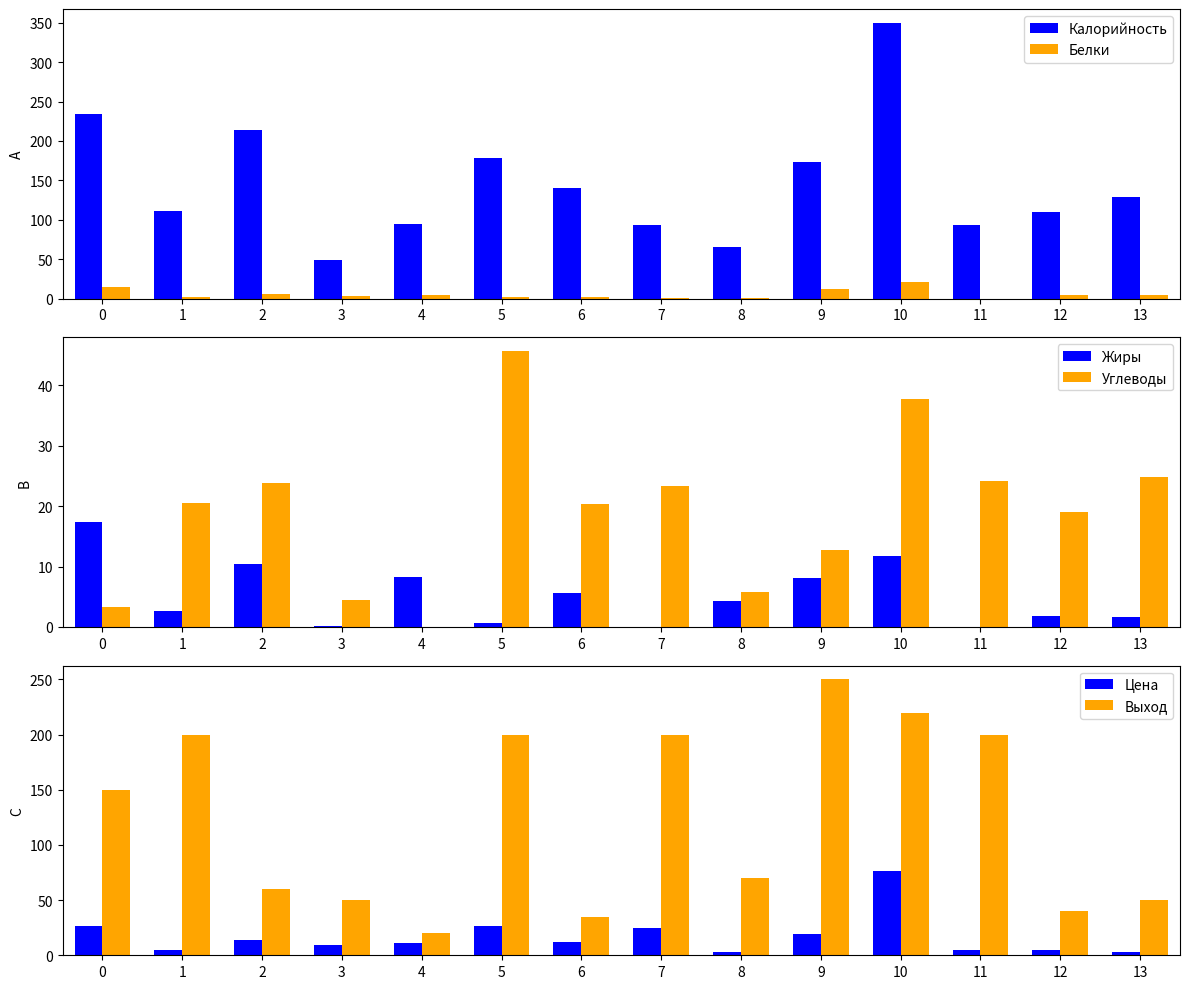

What are all the series names shown in the legend?

Калорийность, Белки, Жиры, Углеводы, Цена, Выход